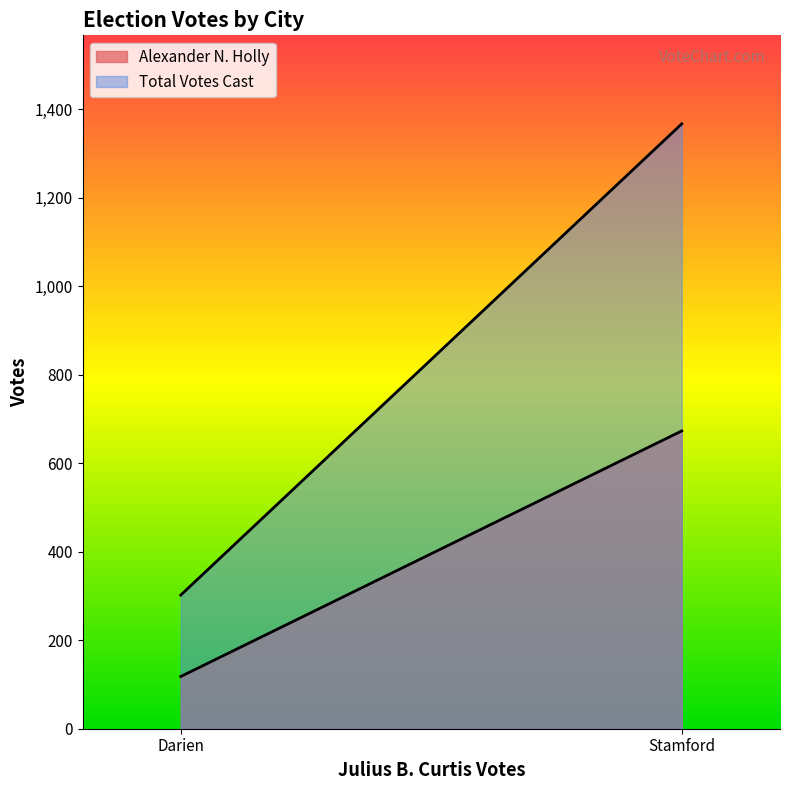

At Darien, list the series in order from smallest to largest.

Alexander N. Holly, Total Votes Cast